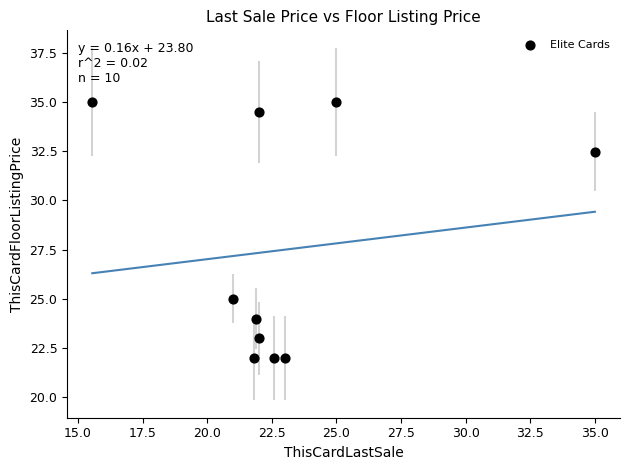

What is the average Y value?

27.5